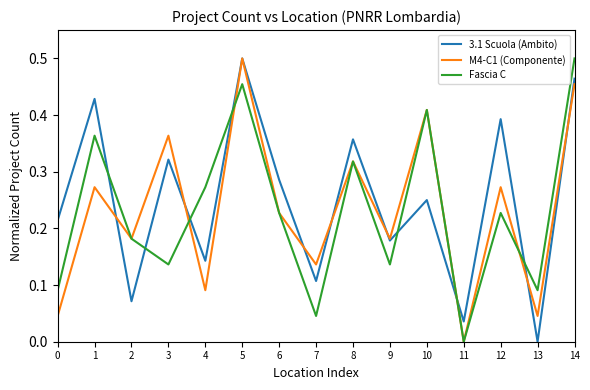

Which category has the lowest value in the M4-C1 (Componente) series?

11